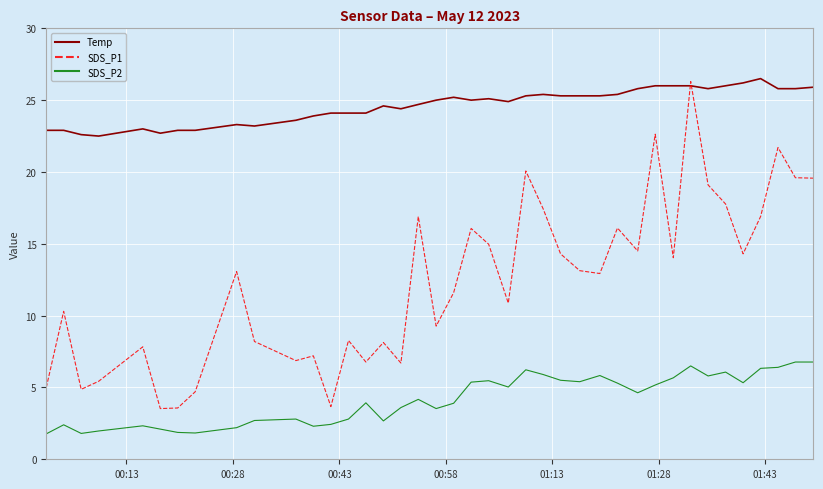

What is the difference between the second highest and second lowest values in the SDS_P1 series?

19.1